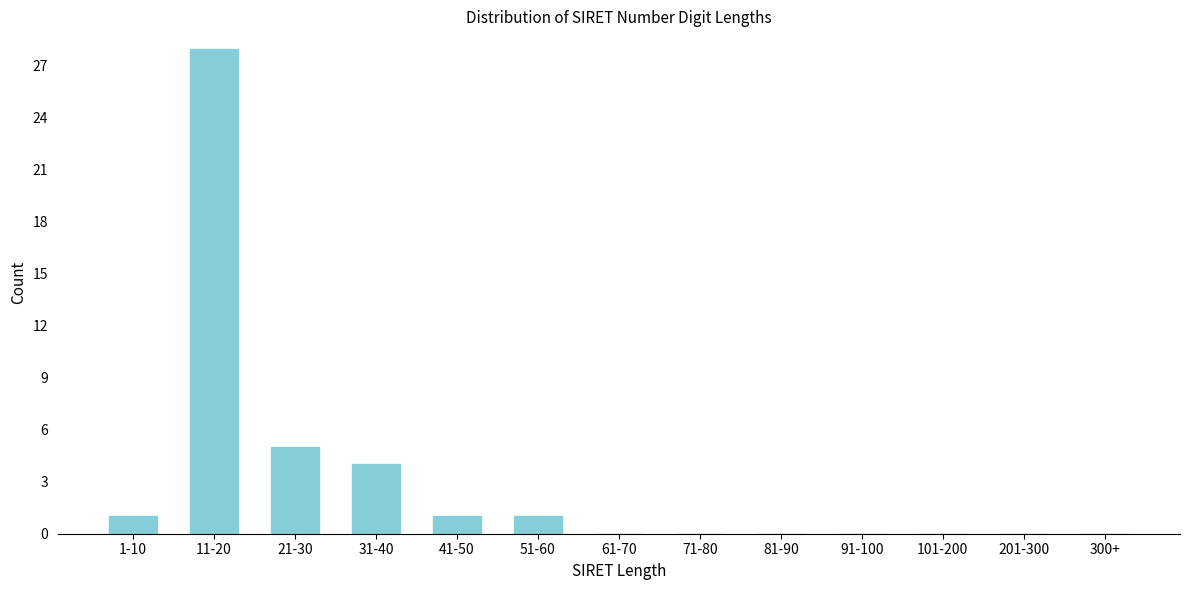

Reading left to right, extract all data points from this chart.

1-10=1	11-20=28	21-30=5	31-40=4	41-50=1	51-60=1	61-70=0	71-80=0	81-90=0	91-100=0	101-200=0	201-300=0	300+=0